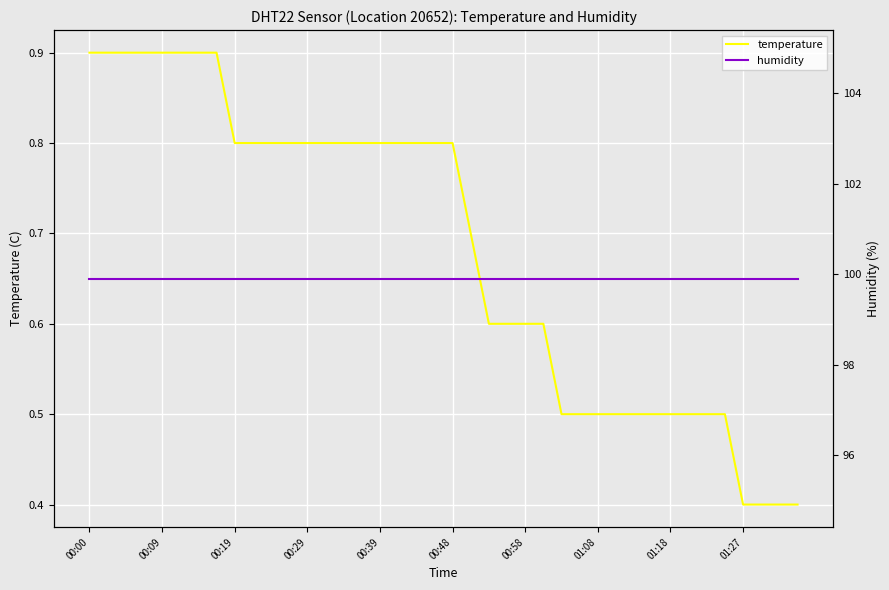

Is this an area chart (filled region under the line)?

No